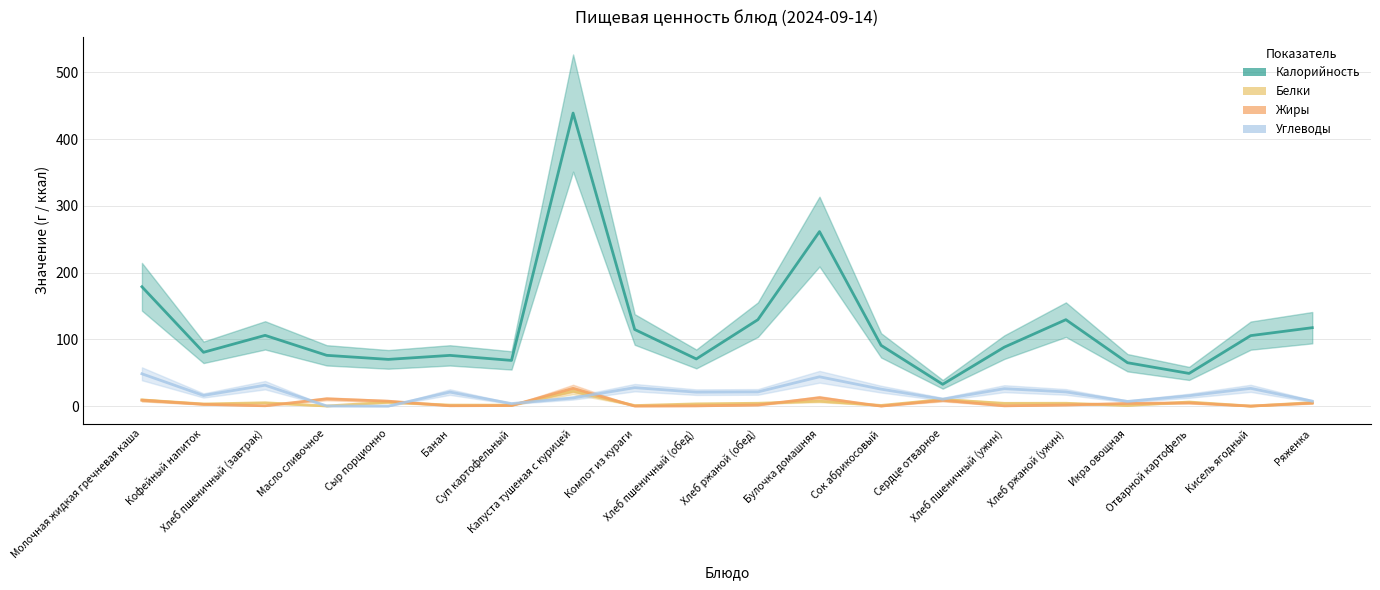

True or false: Калорийность and Белки cross at least once.

False